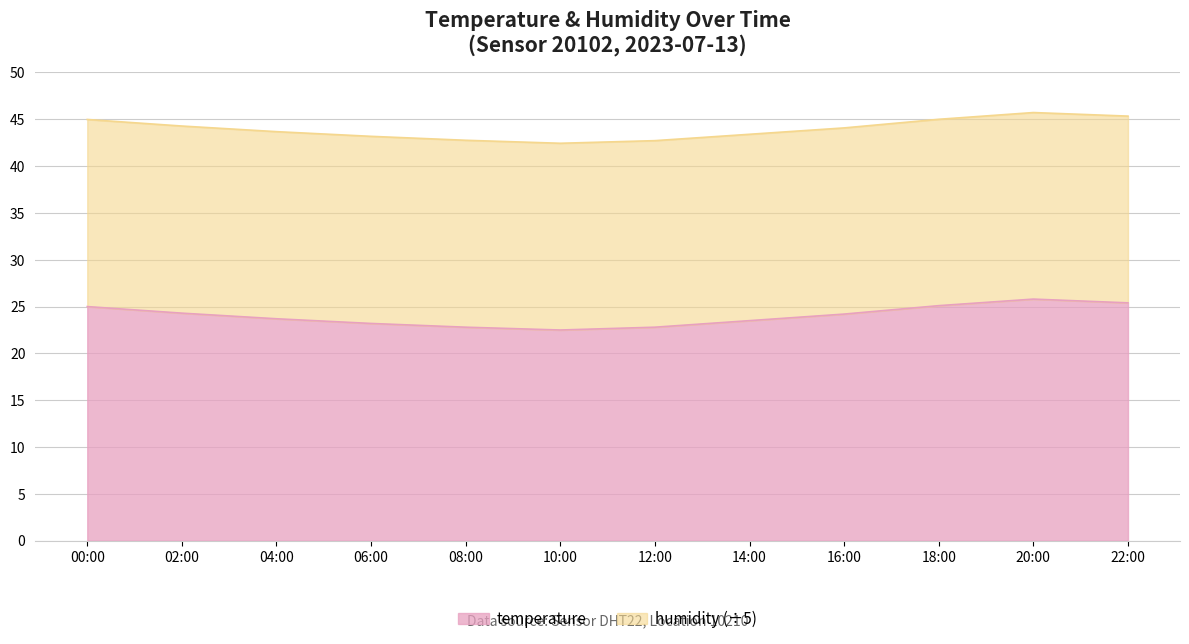

True or false: the data has more than 2 interior local peaks.

False